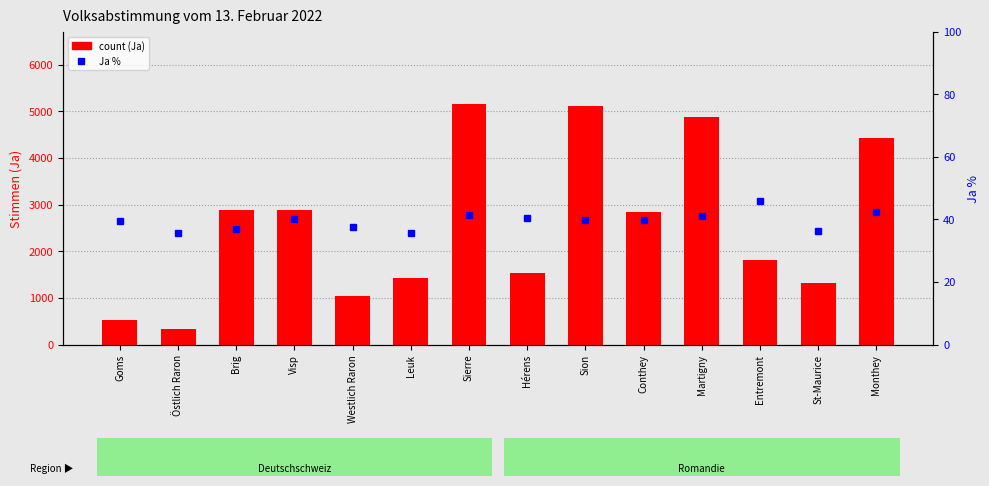

What is the value of the count bar at the 13th from the left?

1311.0